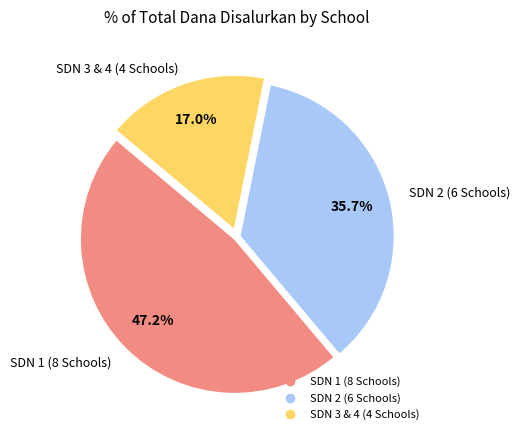

Does any single category account for the majority?

No